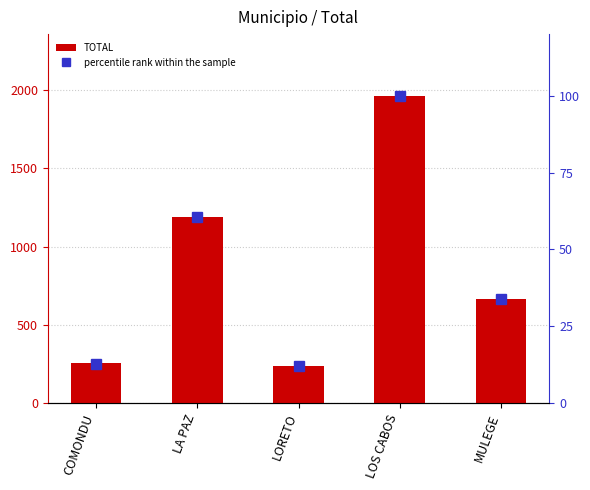

List the series in order of their peak value, lowest first.

percentile rank within the sample, TOTAL